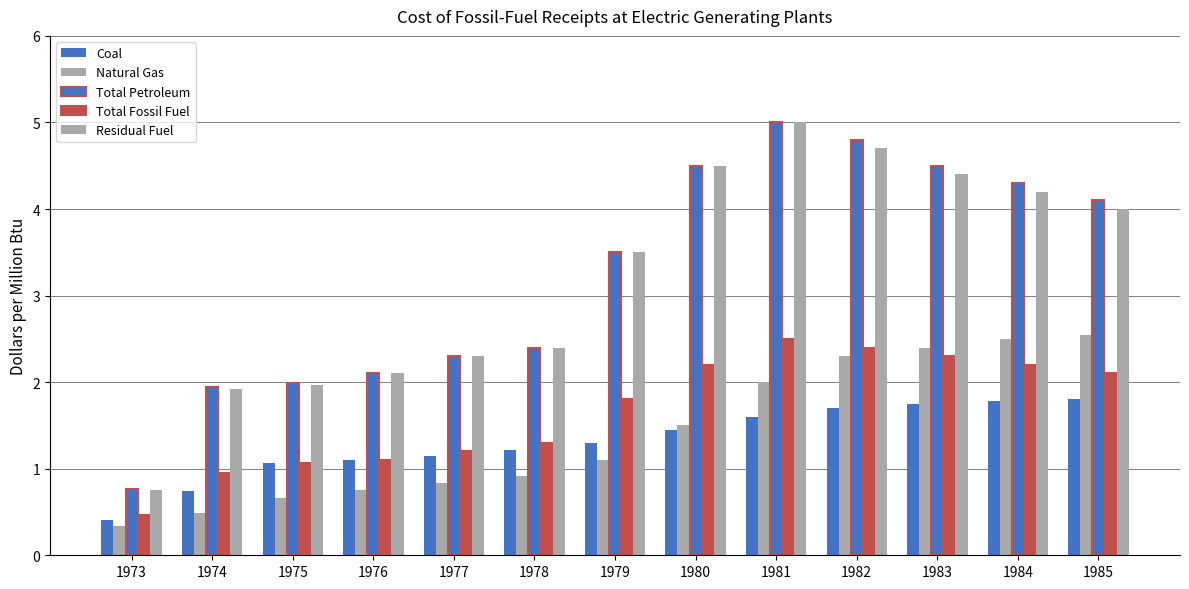

What is the value of the Residual Fuel bar at the 3rd from the left?

2.0